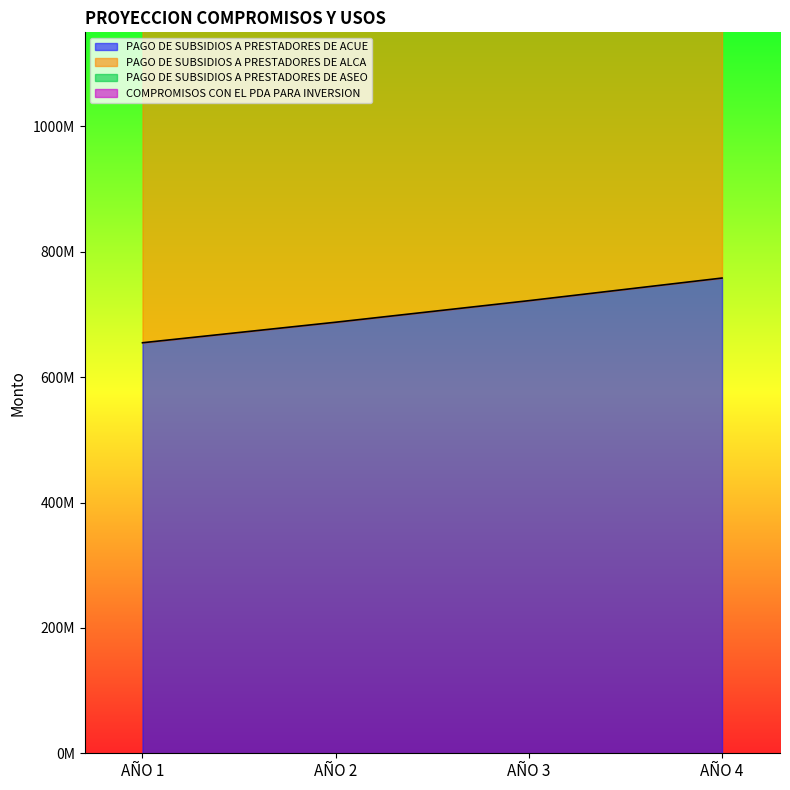

True or false: PAGO DE SUBSIDIOS A PRESTADORES DE ALCA and PAGO DE SUBSIDIOS A PRESTADORES DE ASEO cross at least once.

False